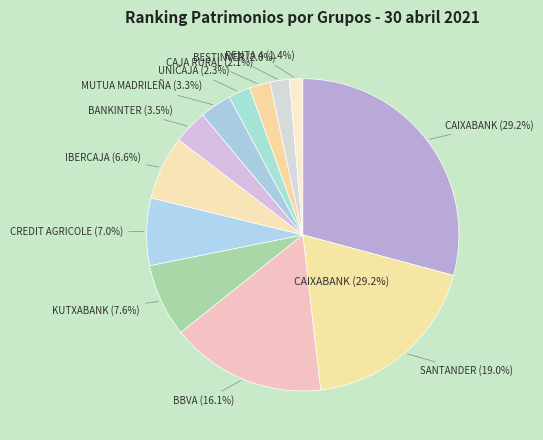

To the nearest percent, what is the difference between the largest and smallest slice percentages?

28%